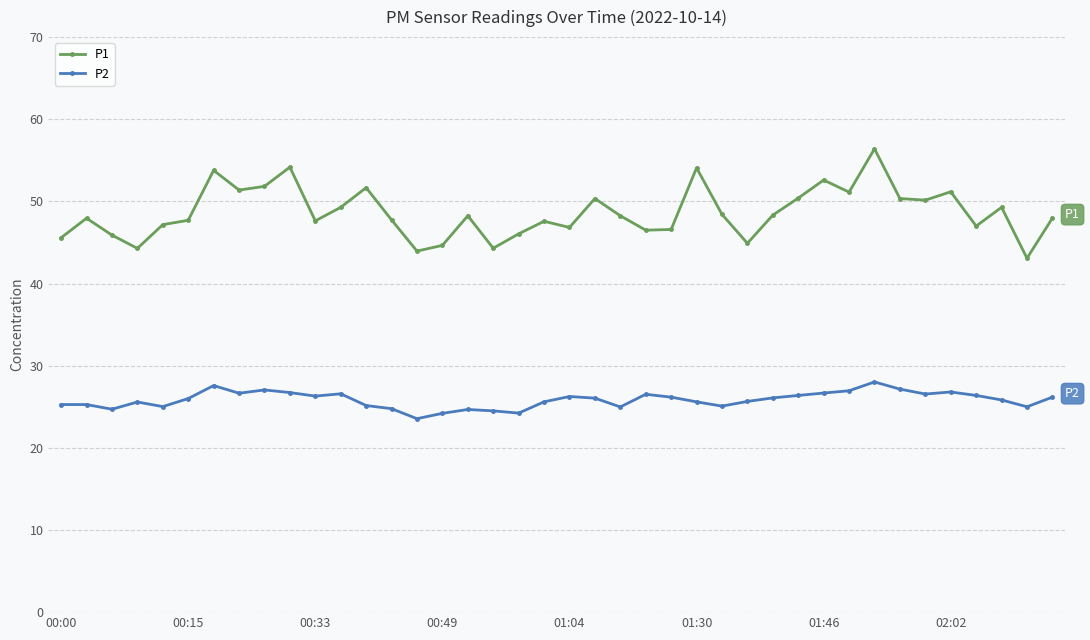

Which series has the largest range (max minus min)?

P1